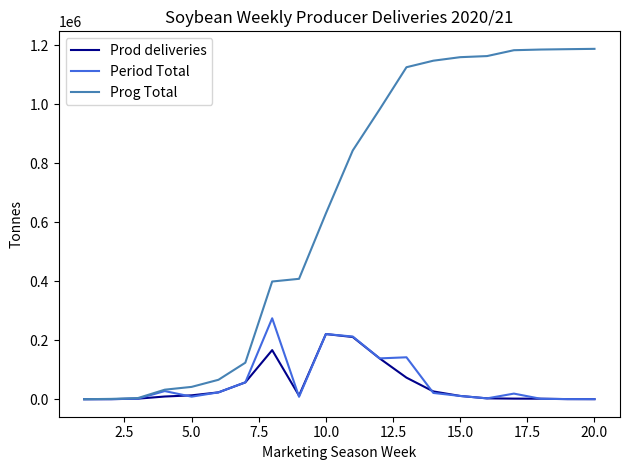

What are all the series names shown in the legend?

Prod deliveries, Period Total, Prog Total